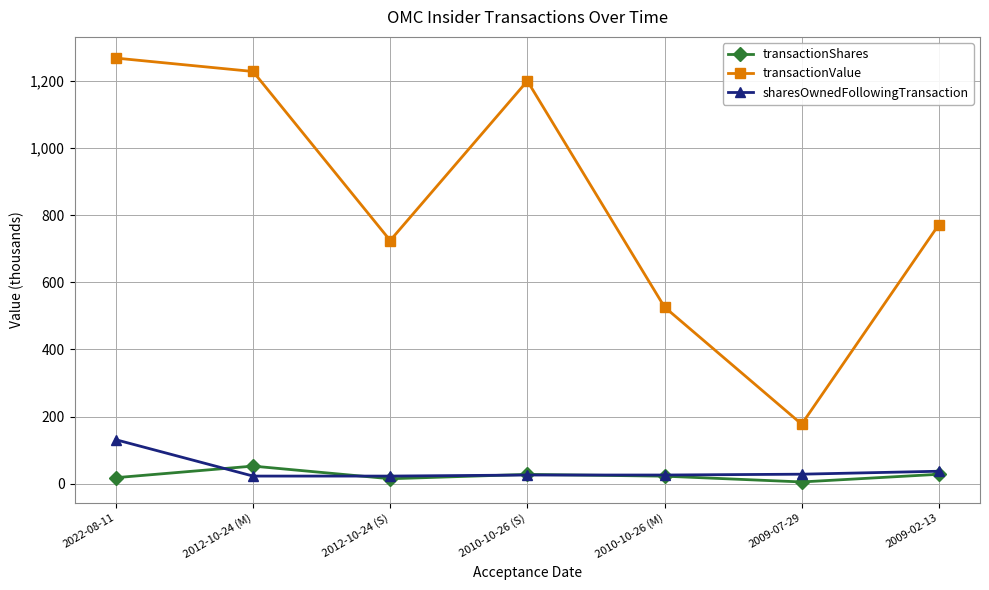

Is it true that transactionValue equals 2000.7 at 2010-10-26 (S)?

False